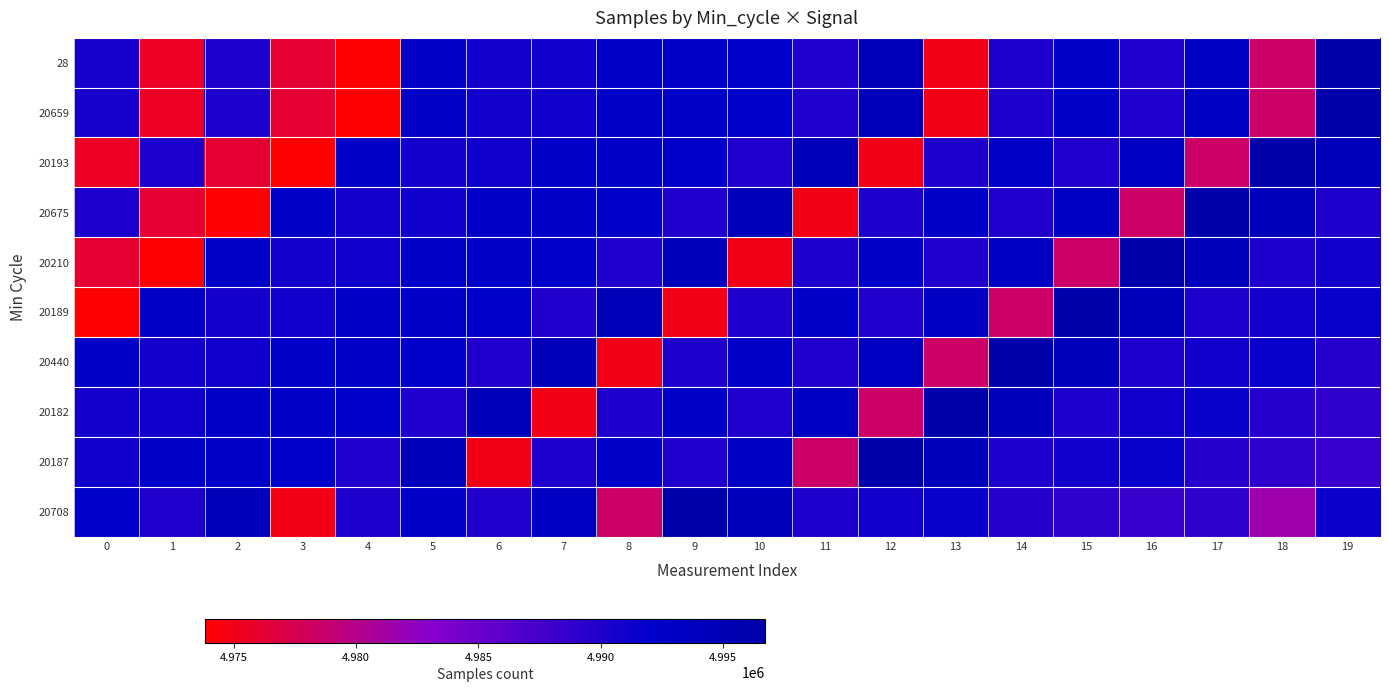

What is the total value across all series at 4?

49879531